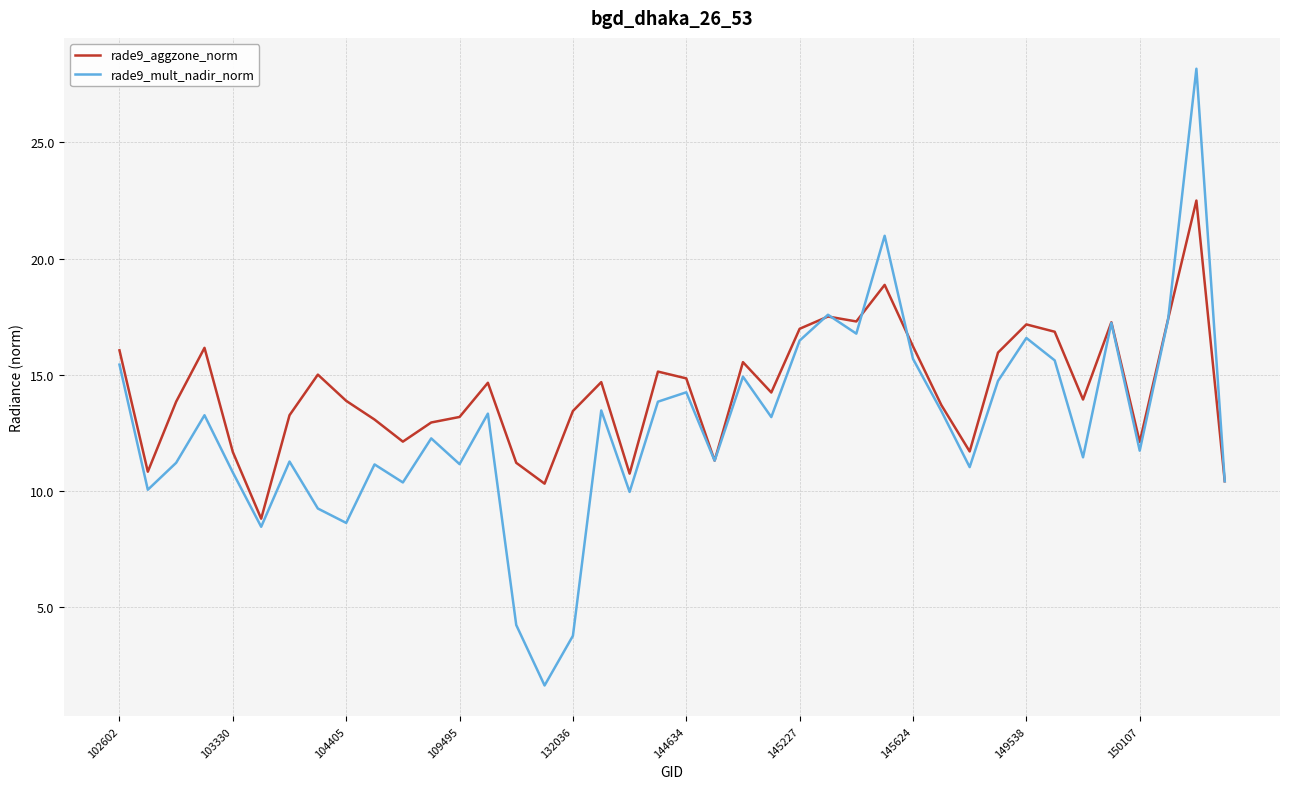

List the series in order of their overall mean, lowest first.

rade9_mult_nadir_norm, rade9_aggzone_norm